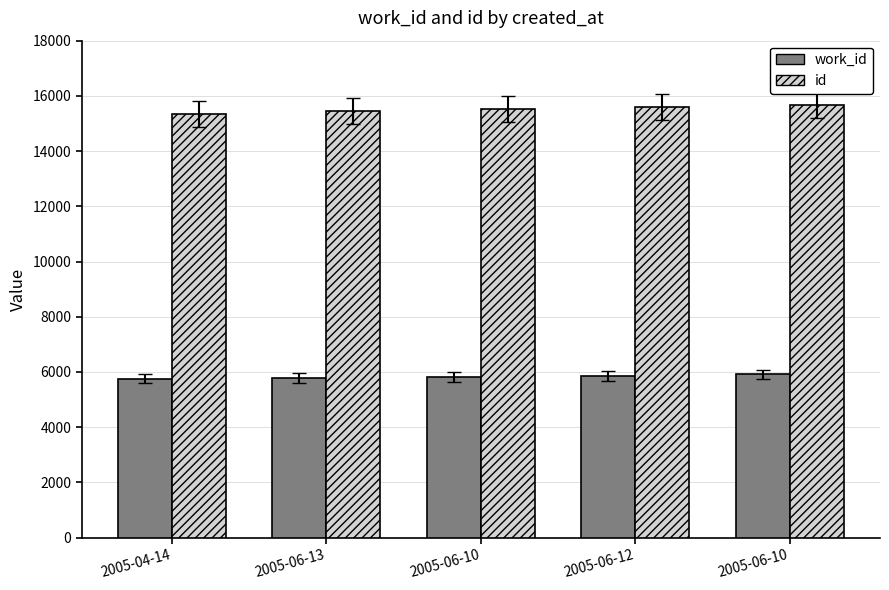

What are all the series names shown in the legend?

work_id, id